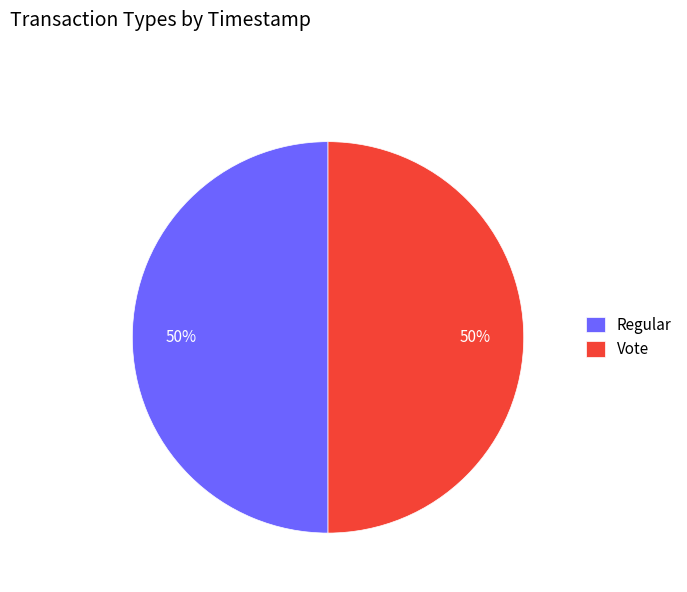

Is it true that Vote is 45% of the pie?

False